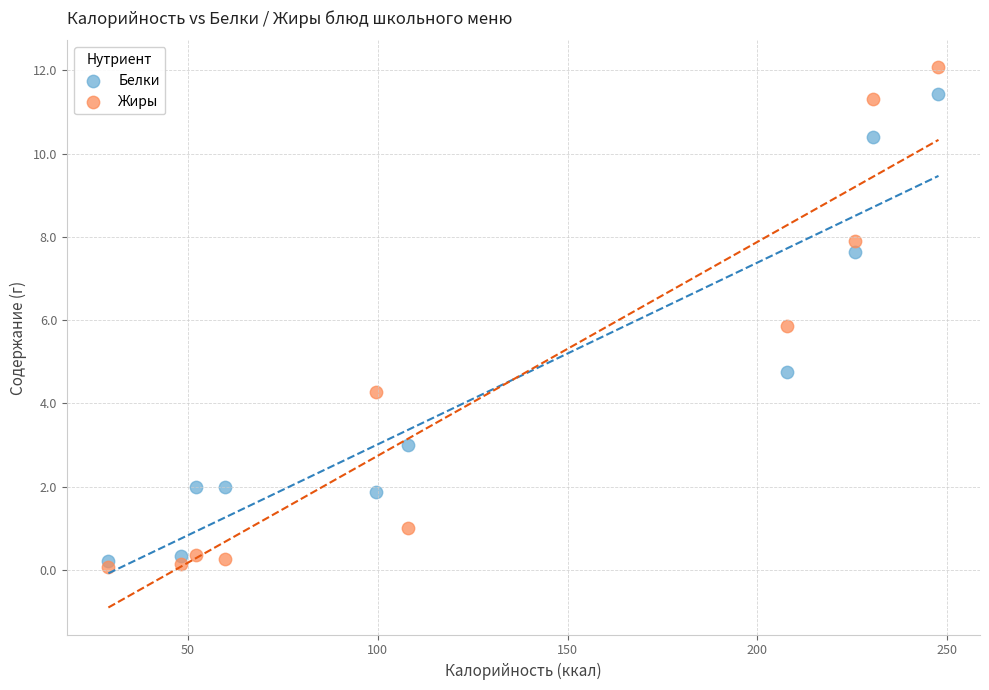

Which series has the widest spread of Y values?

Жиры